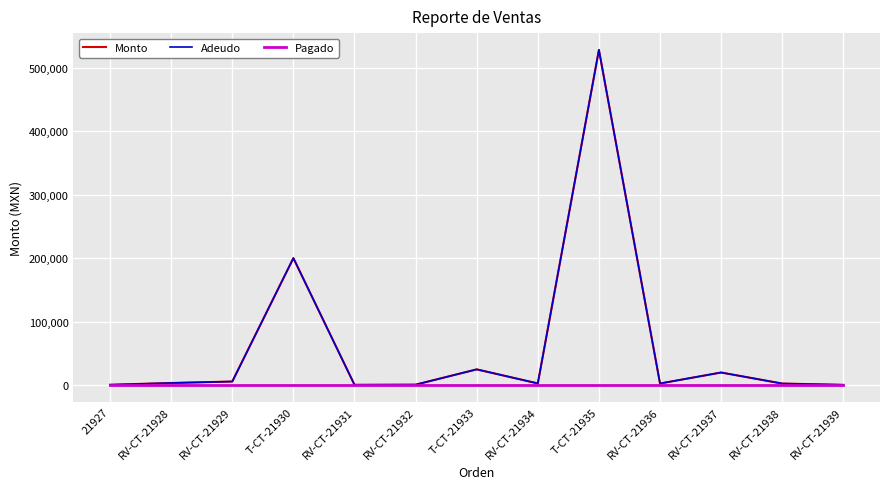

What is the spread (max minus min) of values at RV-CT-21928?

3300.0